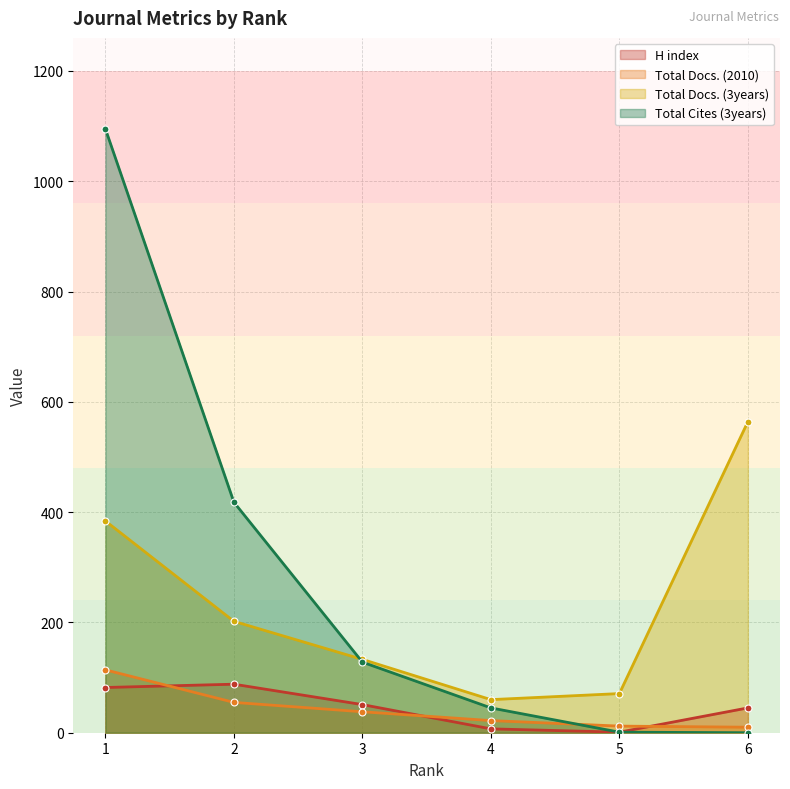

What is the difference between the maximum and second lowest values in the Total Docs. (2010) series?

102